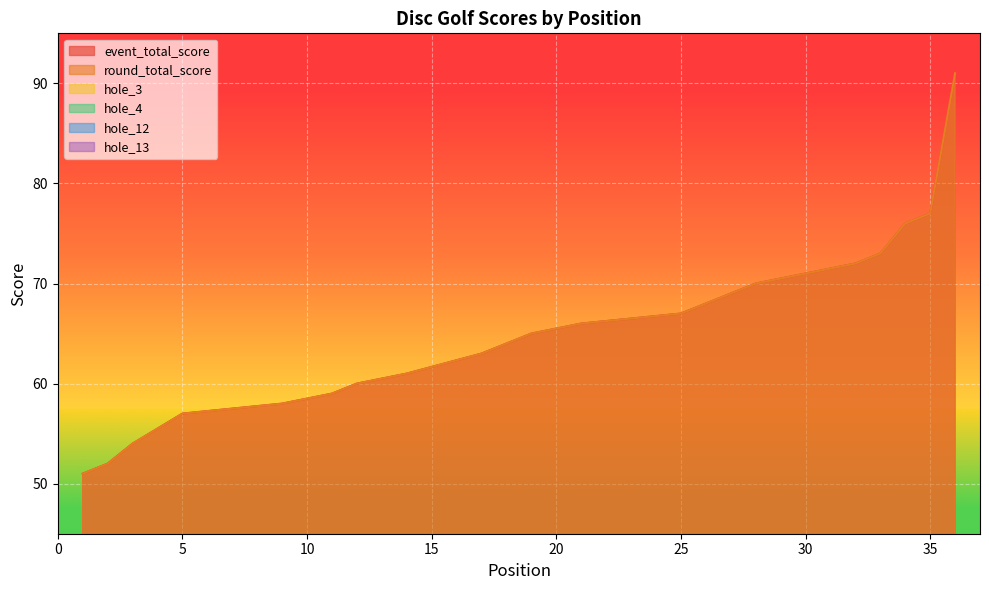

Does the chart display data point markers on the line(s)?

No